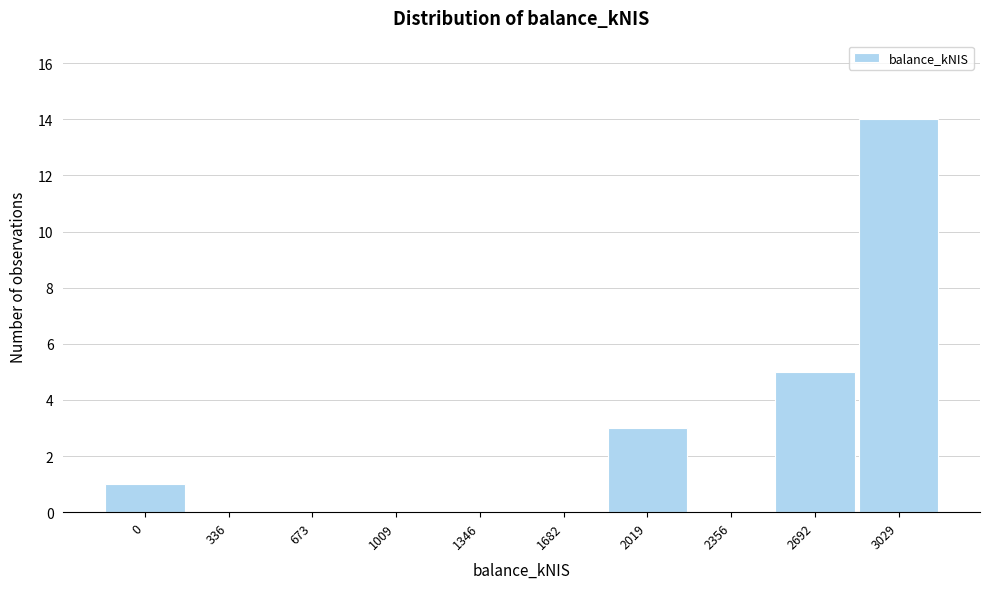

Reading left to right, extract all data points from this chart.

0=1	336=0	673=0	1009=0	1346=0	1682=0	2019=3	2356=0	2692=5	3029=14